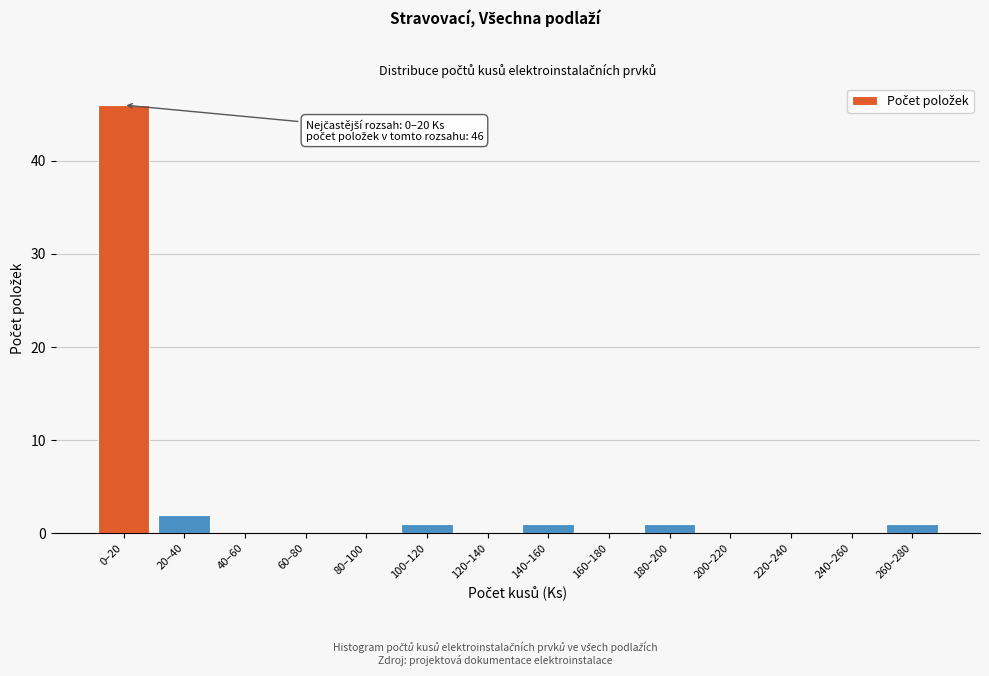

Reading right to left, list all the values displayed in this chart.

260–280=1	240–260=0	220–240=0	200–220=0	180–200=1	160–180=0	140–160=1	120–140=0	100–120=1	80–100=0	60–80=0	40–60=0	20–40=2	0–20=46